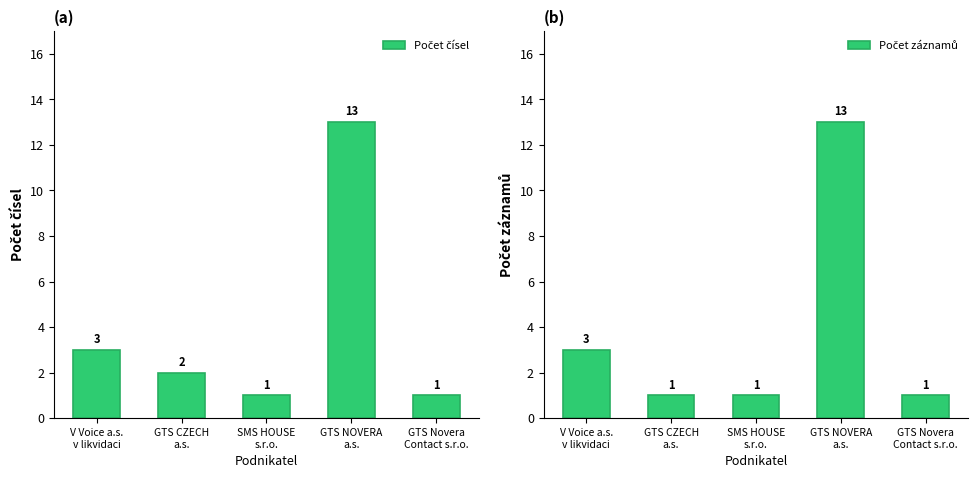

At how many categories does at least one series exceed 2?

2